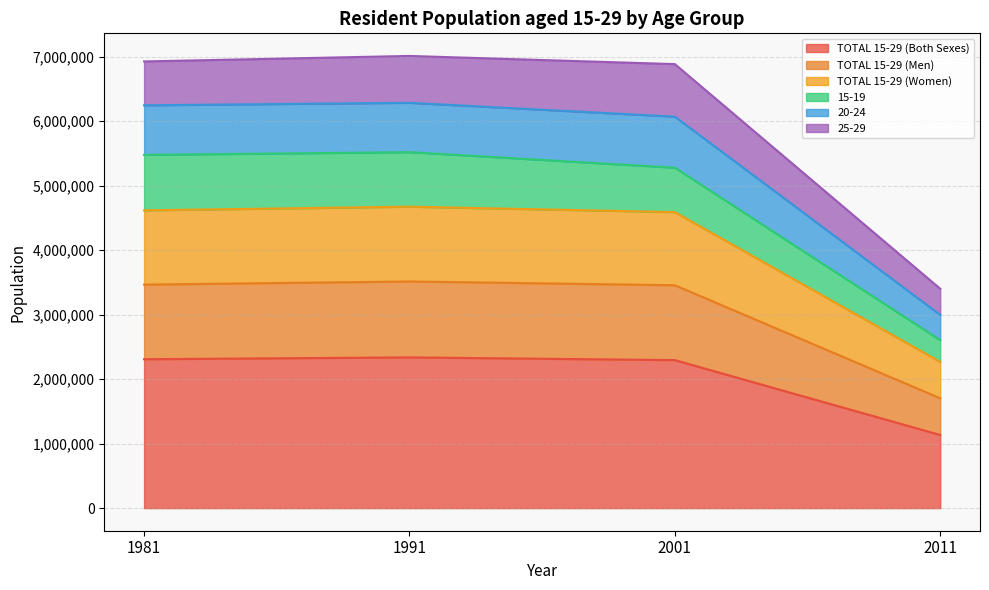

What is the value of the TOTAL 15-29 (Men) point at the 2nd from the left?

3513349